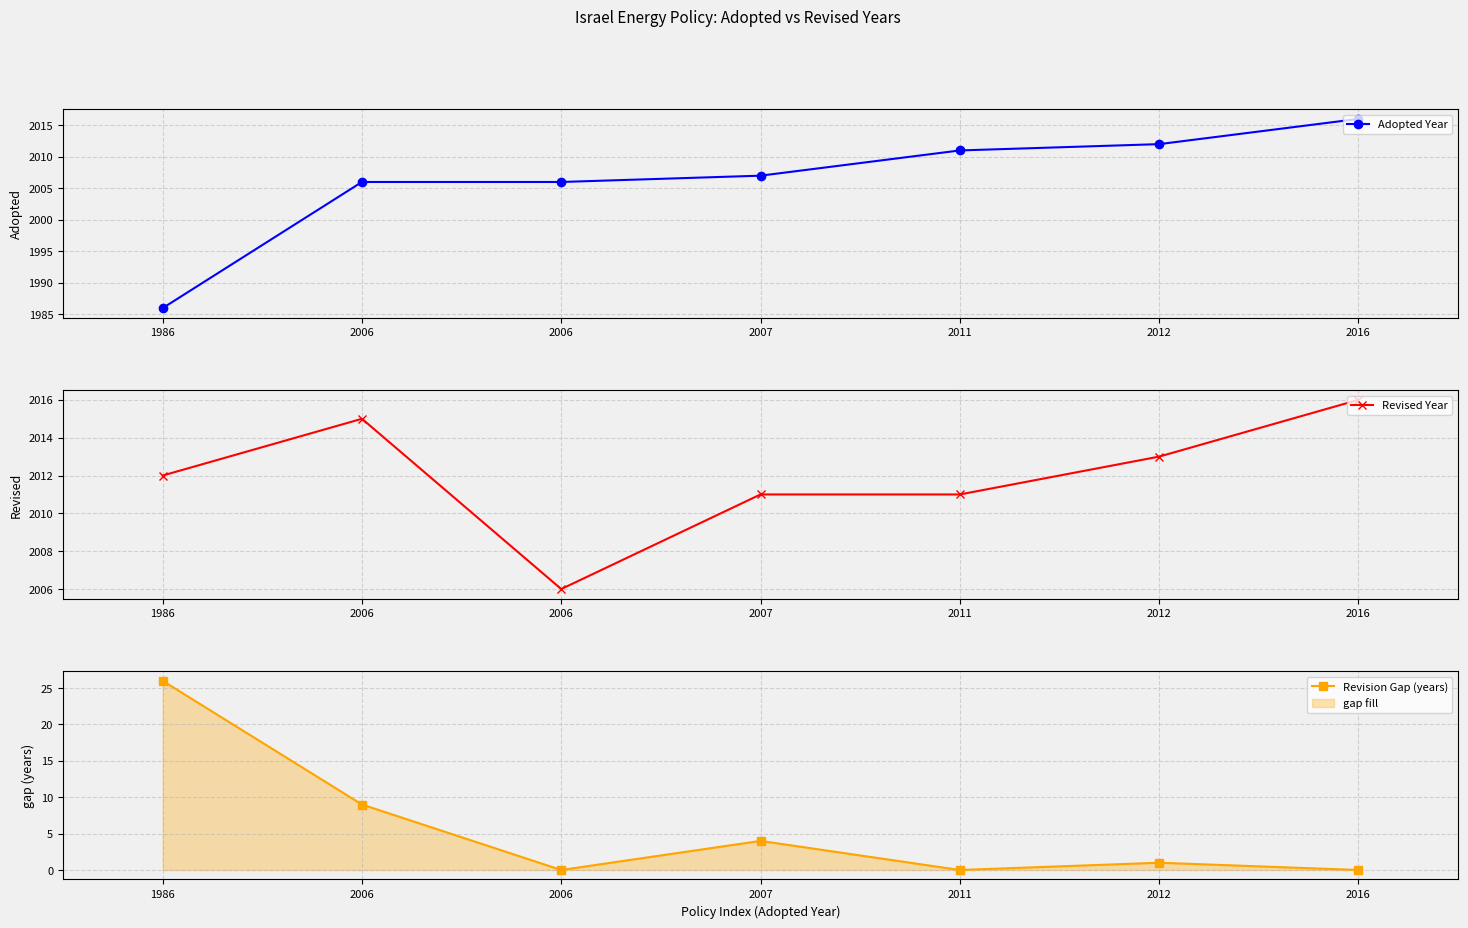

True or false: Adopted Year and Revised Year cross at least once.

False